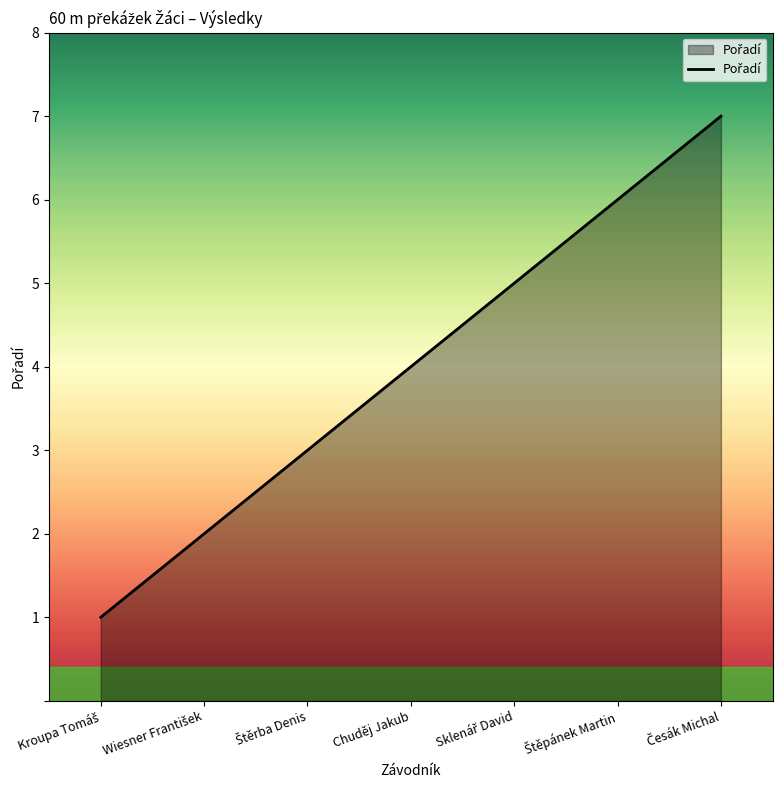

What is the maximum value shown in the chart?

7